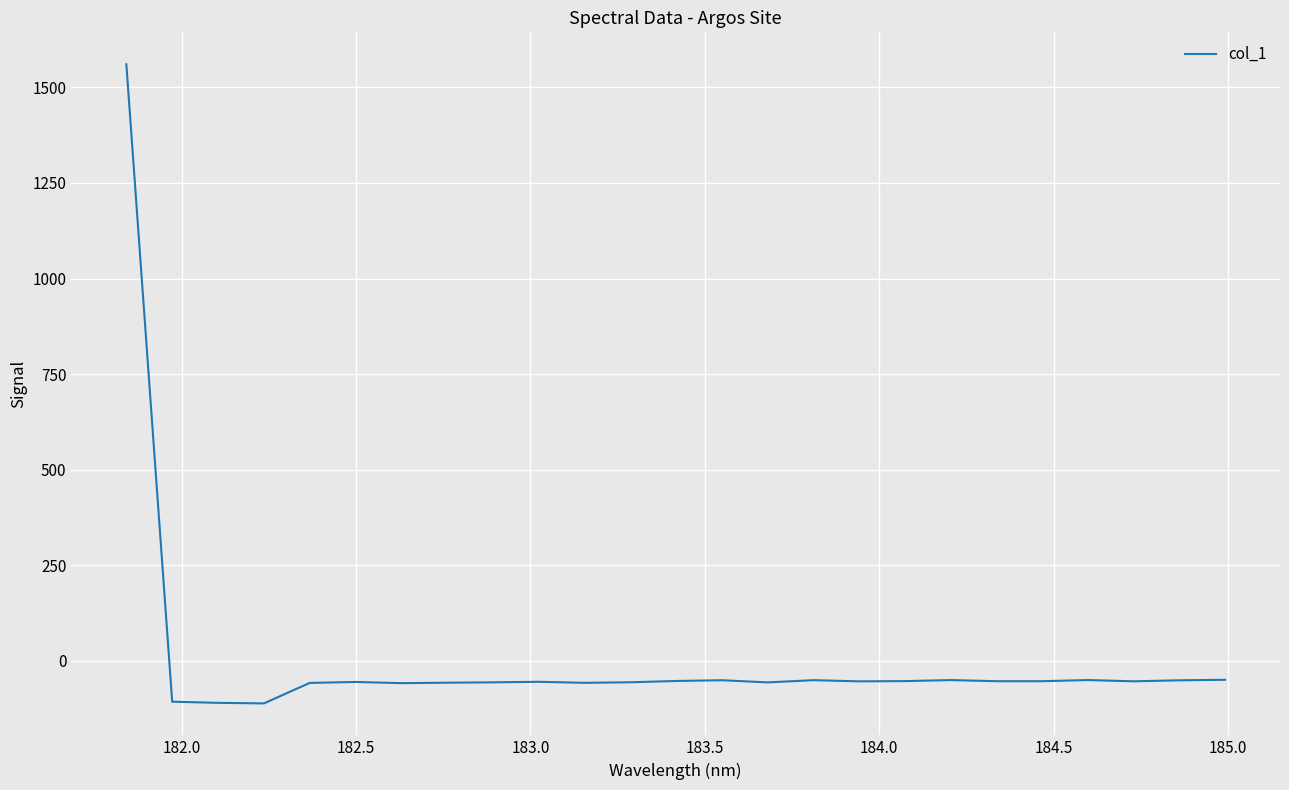

What is the smallest value displayed?

-111.0